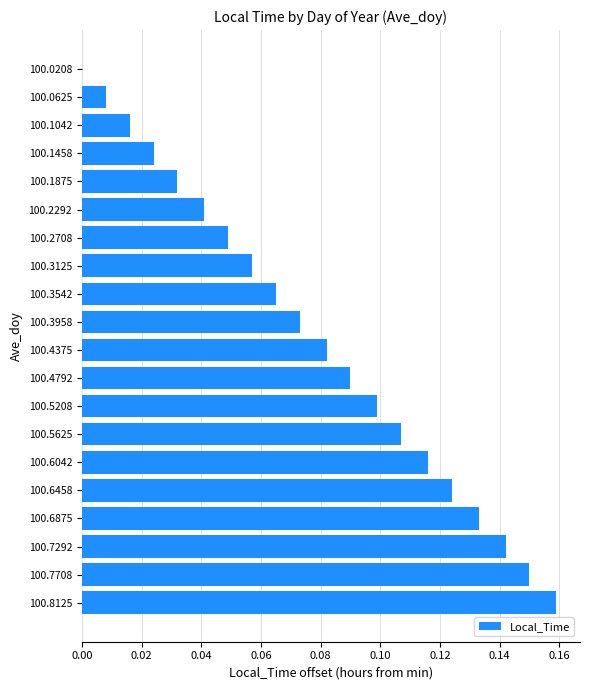

True or false: the data shows 0.1 at 100.3125.

True